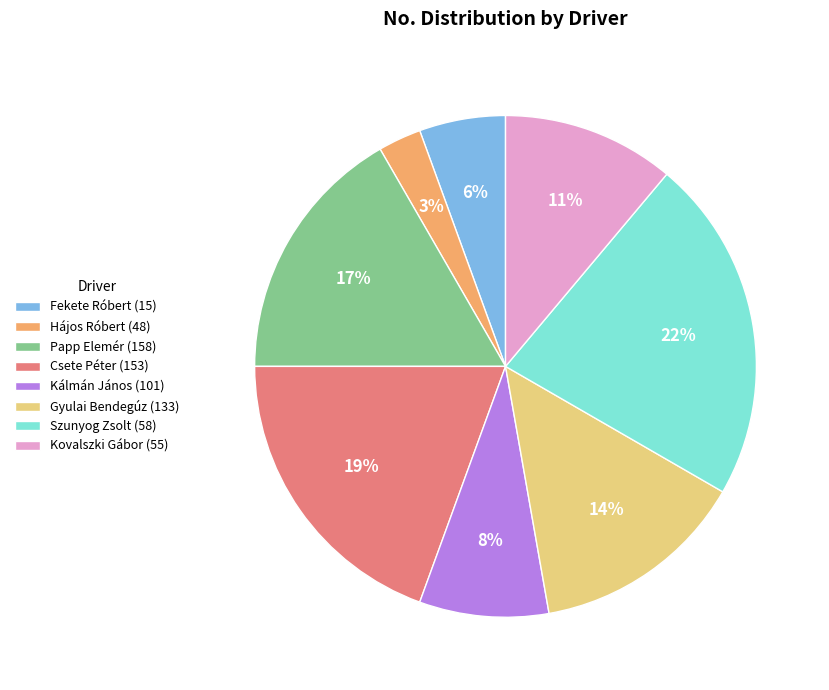

Count the number of slices in the pie.

8